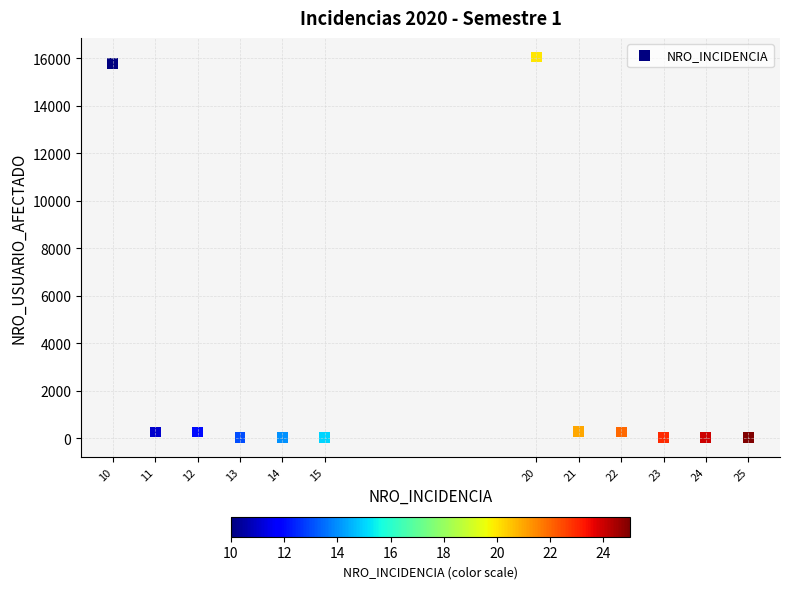

What is the average X value?

18